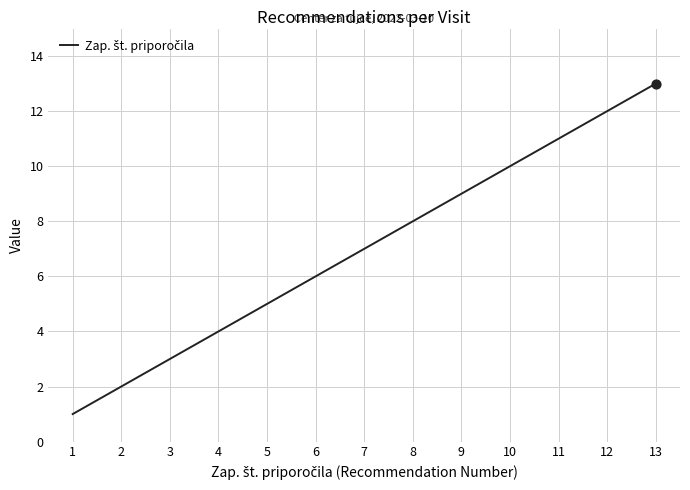

Between 9 and 5, which is larger?

9